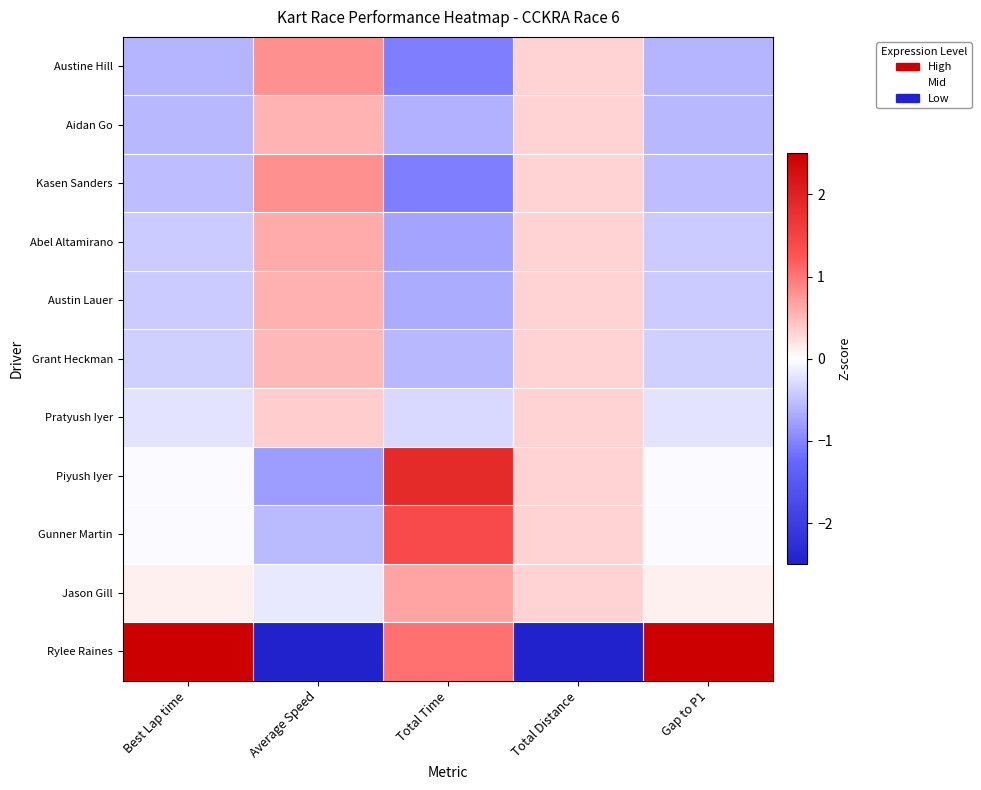

Between Total Time and Total Distance, which is larger?

Total Distance